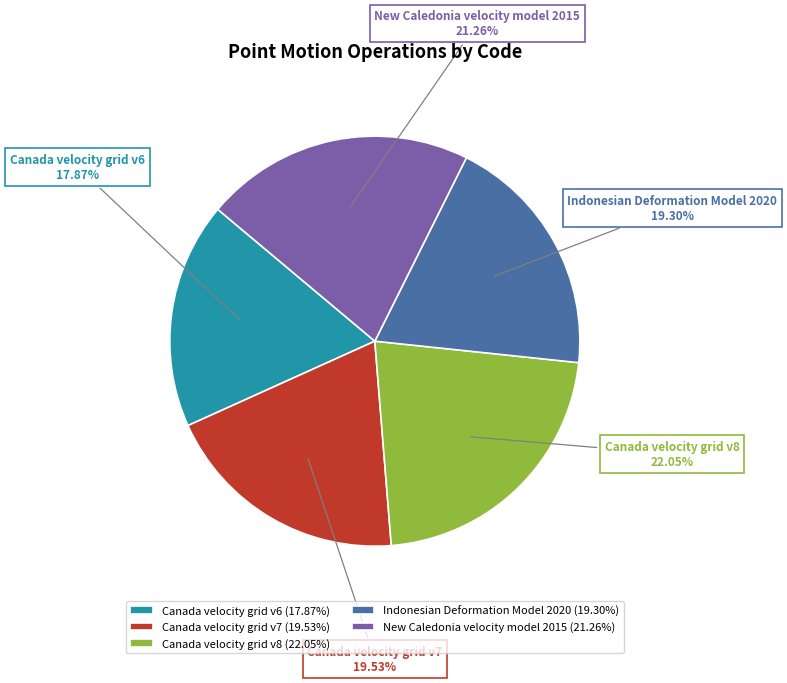

To the nearest percent, what is the difference between the Canada velocity grid v8 and Canada velocity grid v7 slice percentages?

3%